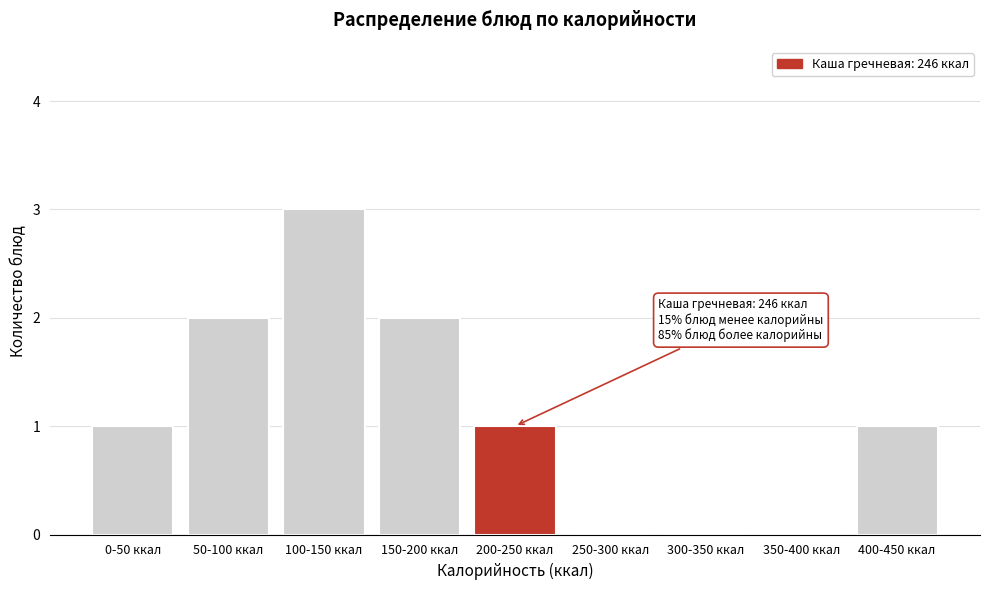

Reading right to left, list all the values displayed in this chart.

400-450 ккал=1	350-400 ккал=0	300-350 ккал=0	250-300 ккал=0	200-250 ккал=1	150-200 ккал=2	100-150 ккал=3	50-100 ккал=2	0-50 ккал=1